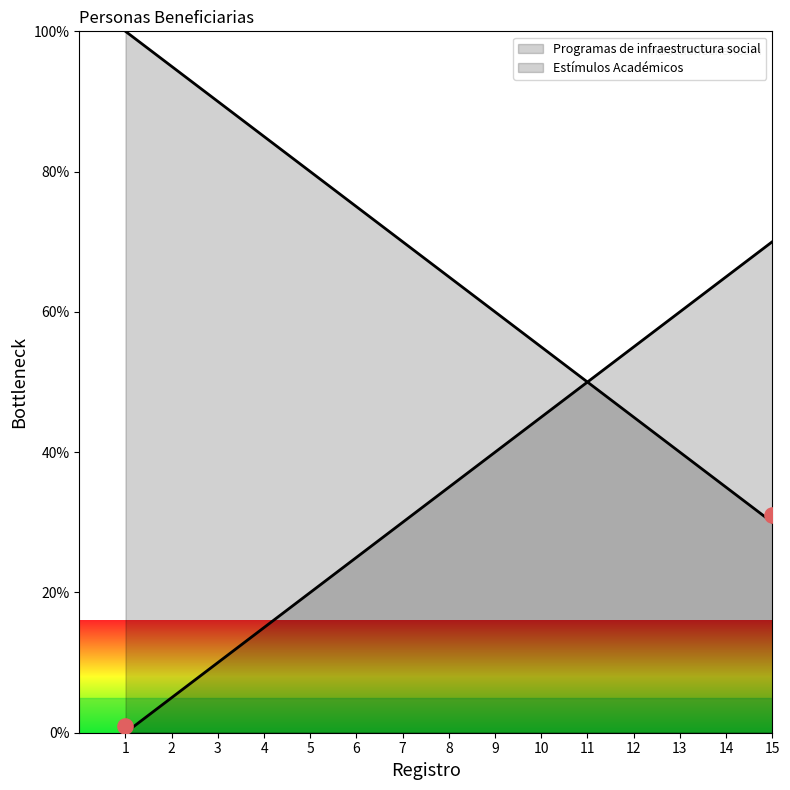

At how many categories does at least one series exceed 73?

6